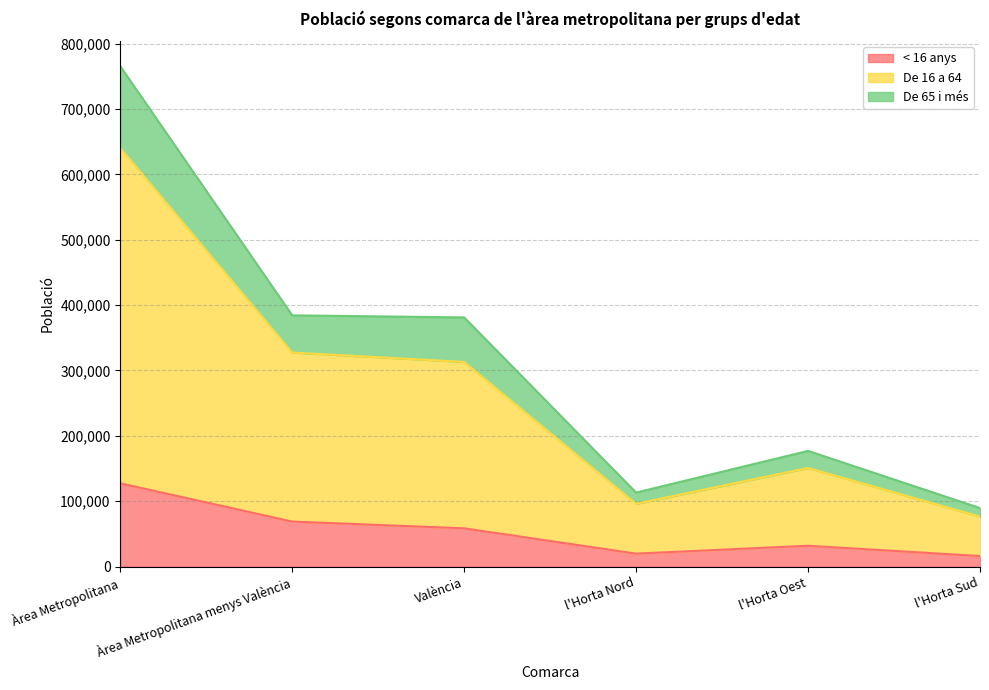

Does the chart display data point markers on the line(s)?

No